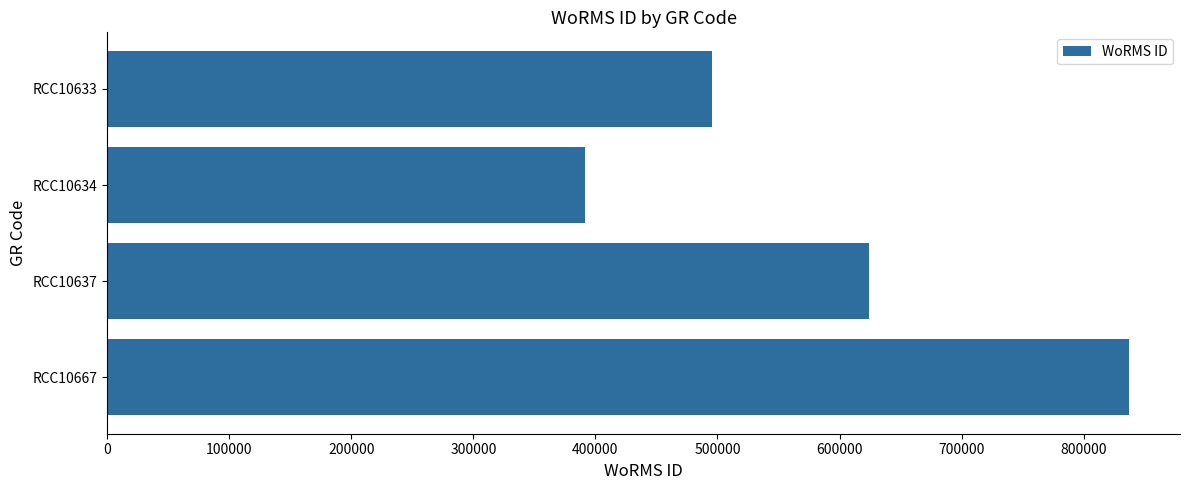

List the labels in order of value, largest first.

RCC10667, RCC10637, RCC10633, RCC10634